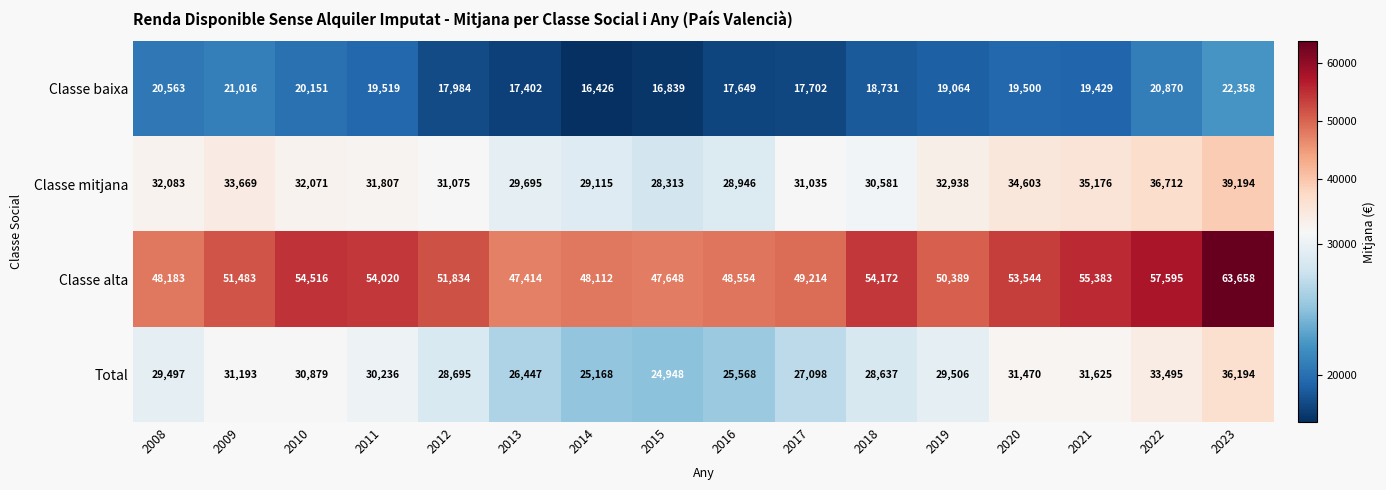

The Total series shows 30879 at 2010. True or false?

True